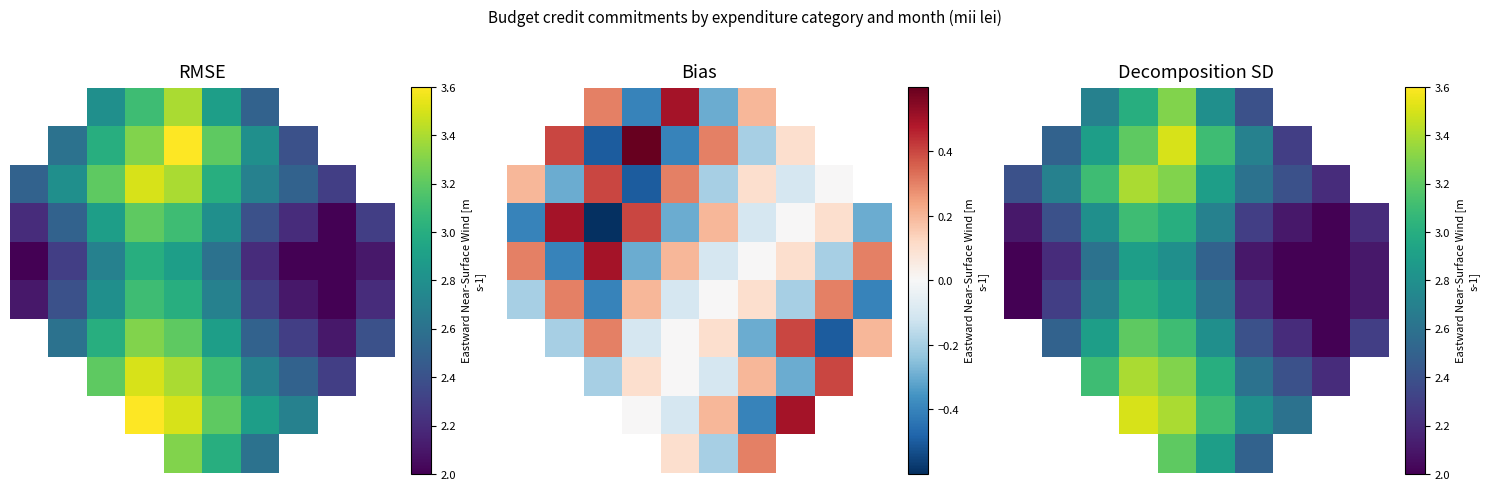

How many series are shown in this chart?

10